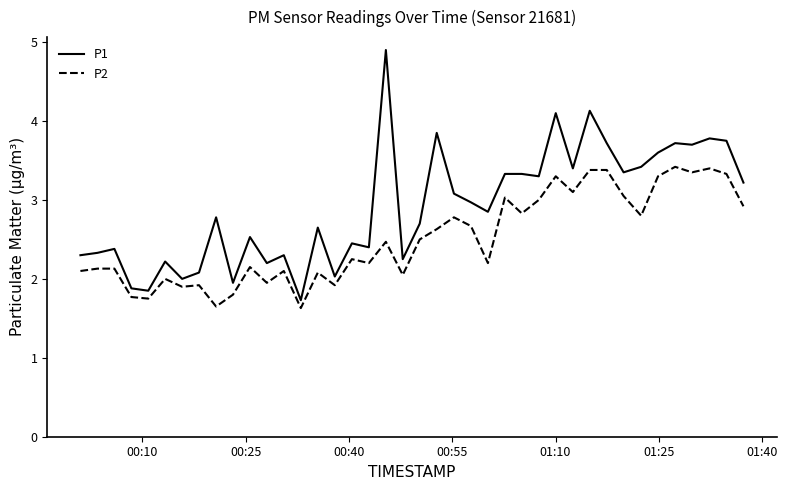

What is the greatest value displayed?

4.9